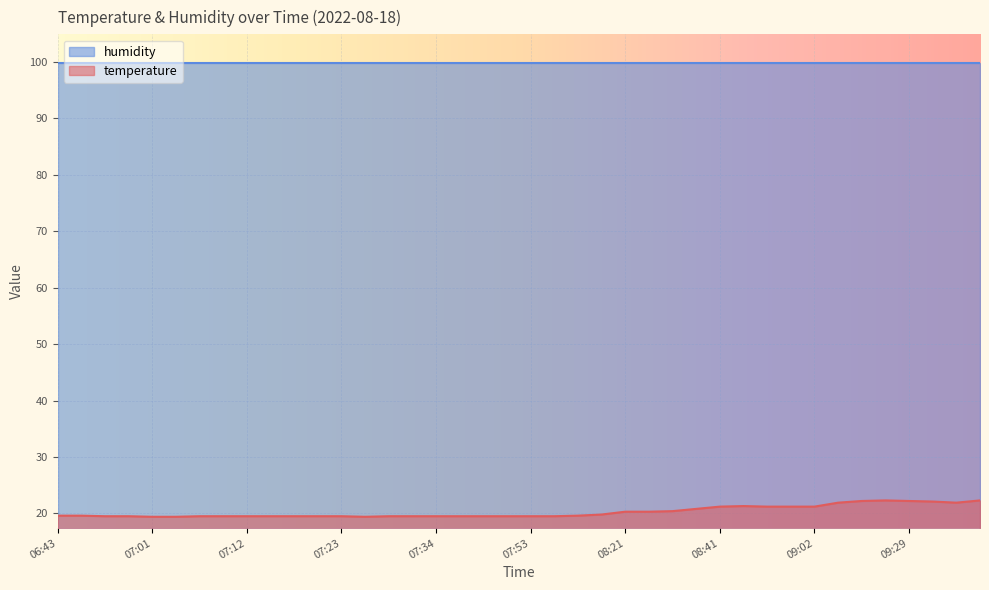

Does the chart display data point markers on the line(s)?

No